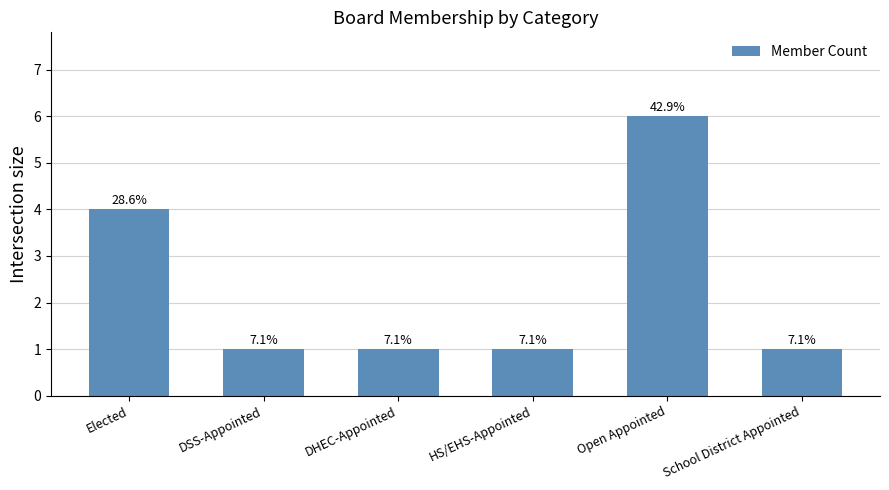

True or false: the data shows 2 at DHEC-Appointed.

False